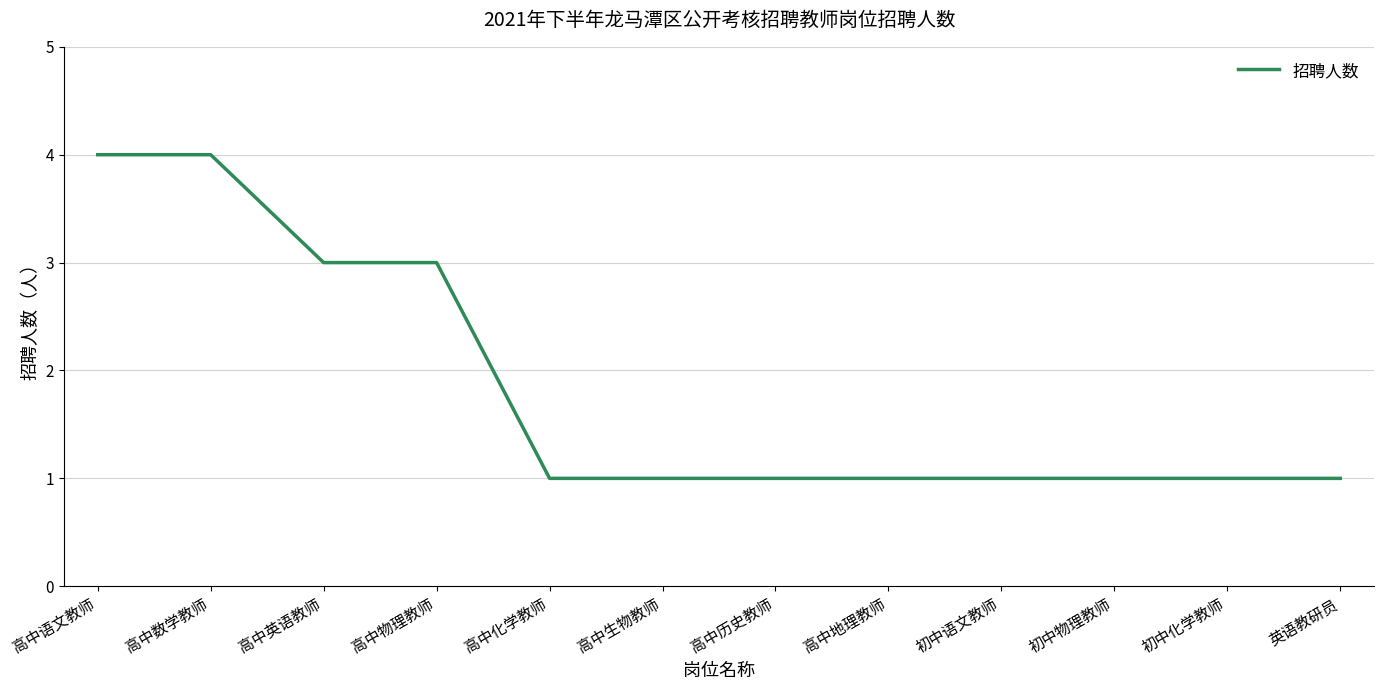

What is the greatest value displayed?

4